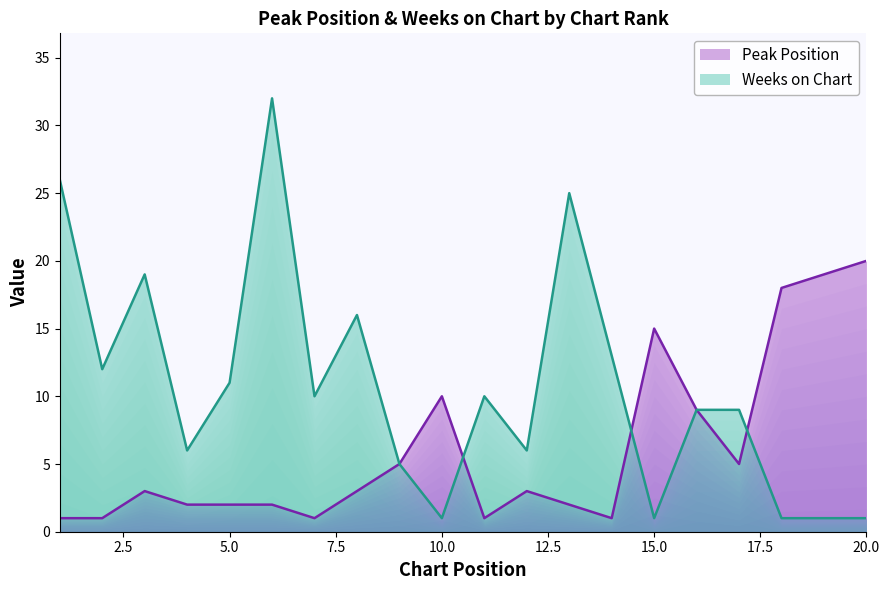

At how many categories does at least one series exceed 4?

20